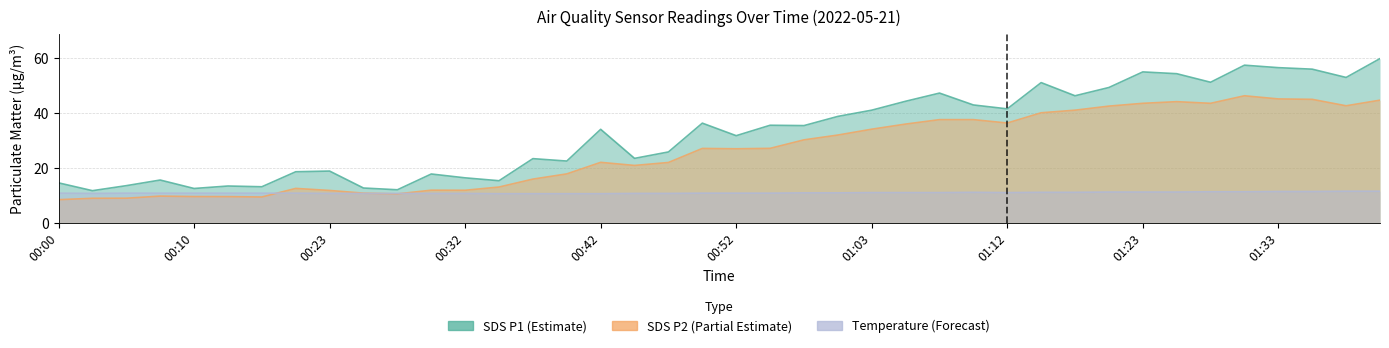

Rank the series by their average value, from highest to lowest.

SDS_P1, SDS_P2, Temp